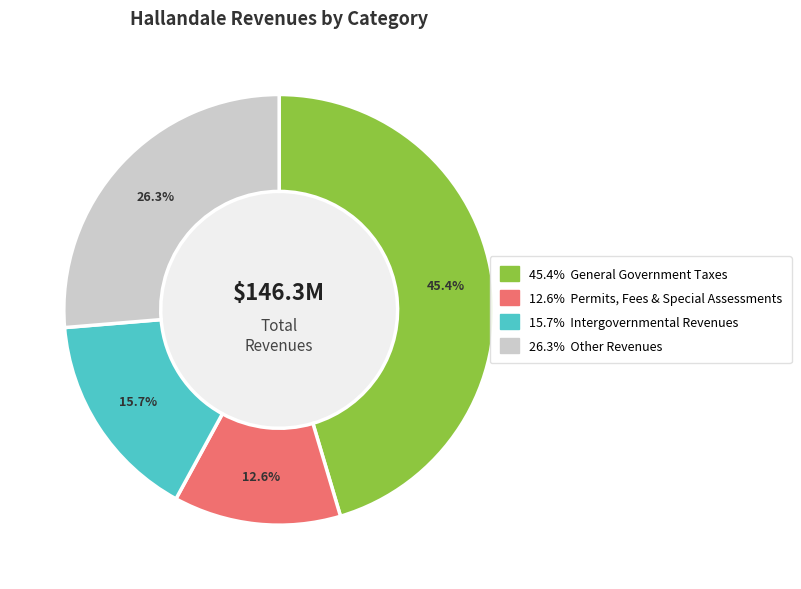

Does any single category account for the majority?

No